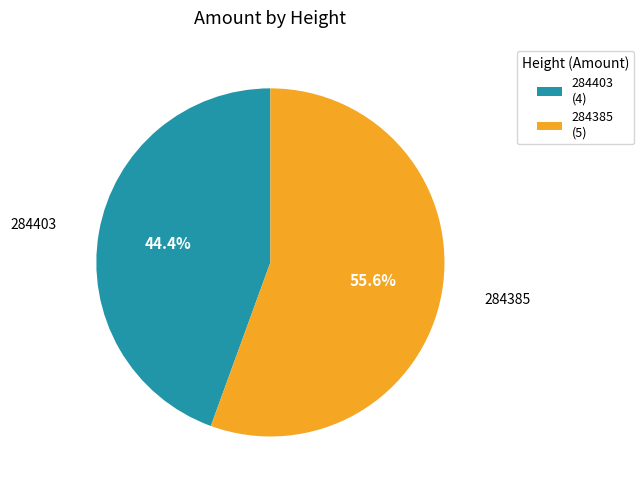

True or false: 284385 accounts for 49% of the total.

False